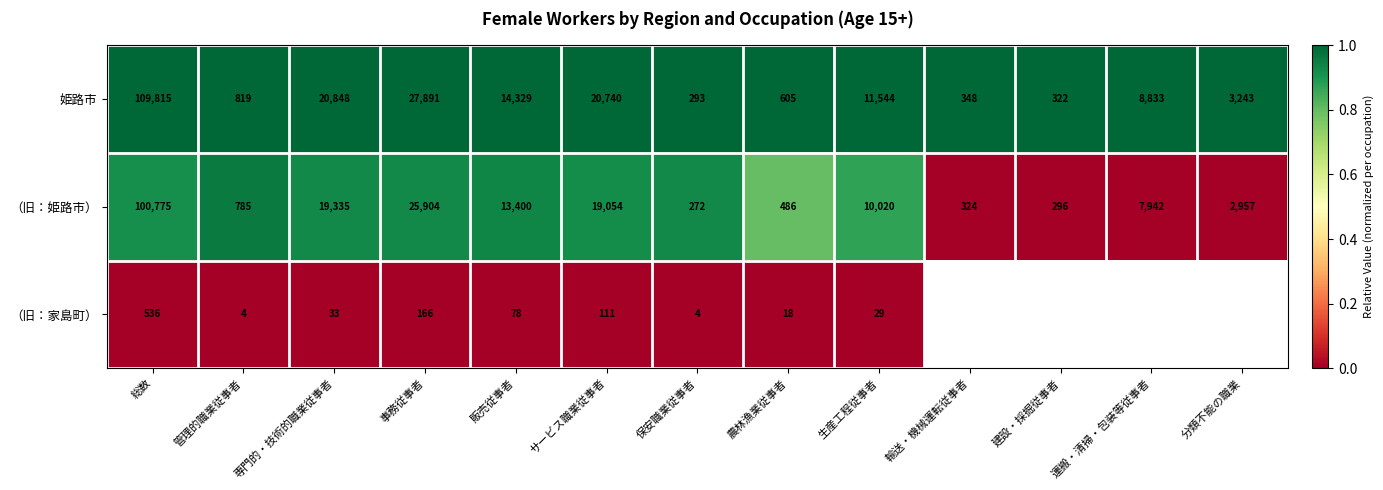

True or false: （旧：家島町） has a value of 64 at サービス職業従事者.

False